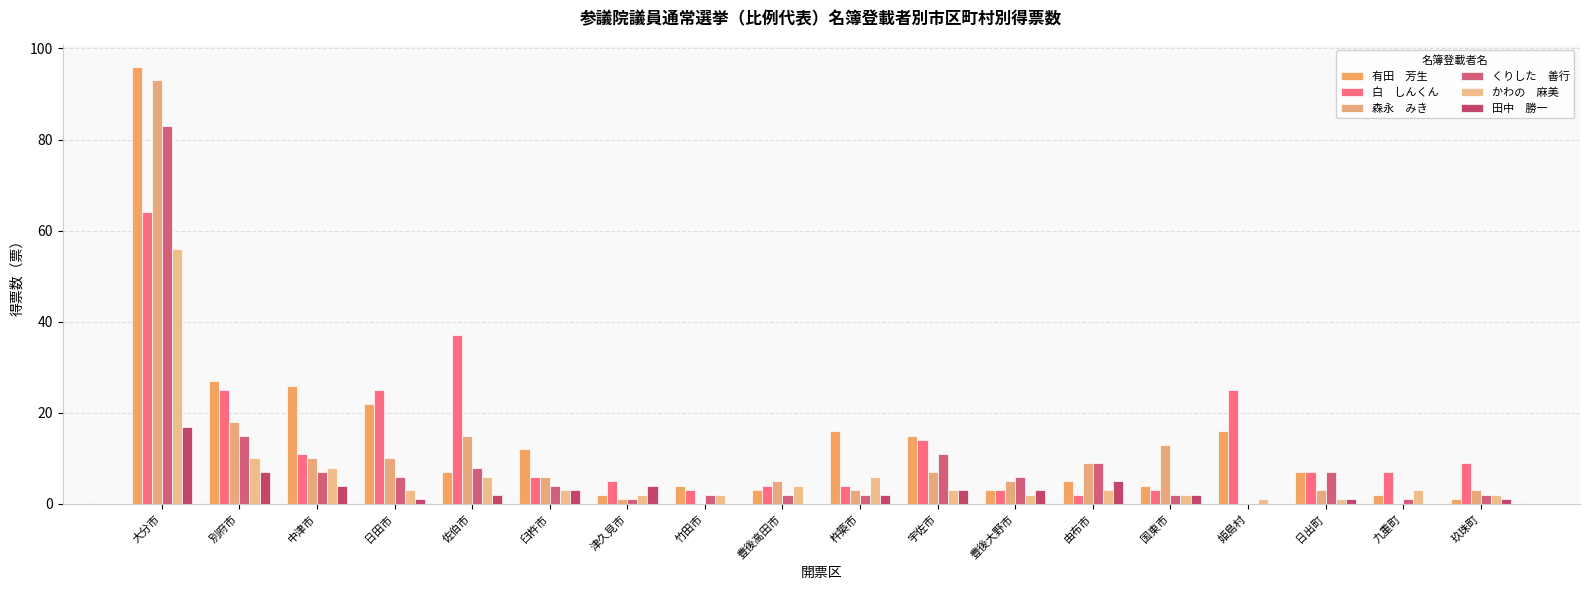

How many categories are shown in the chart?

18